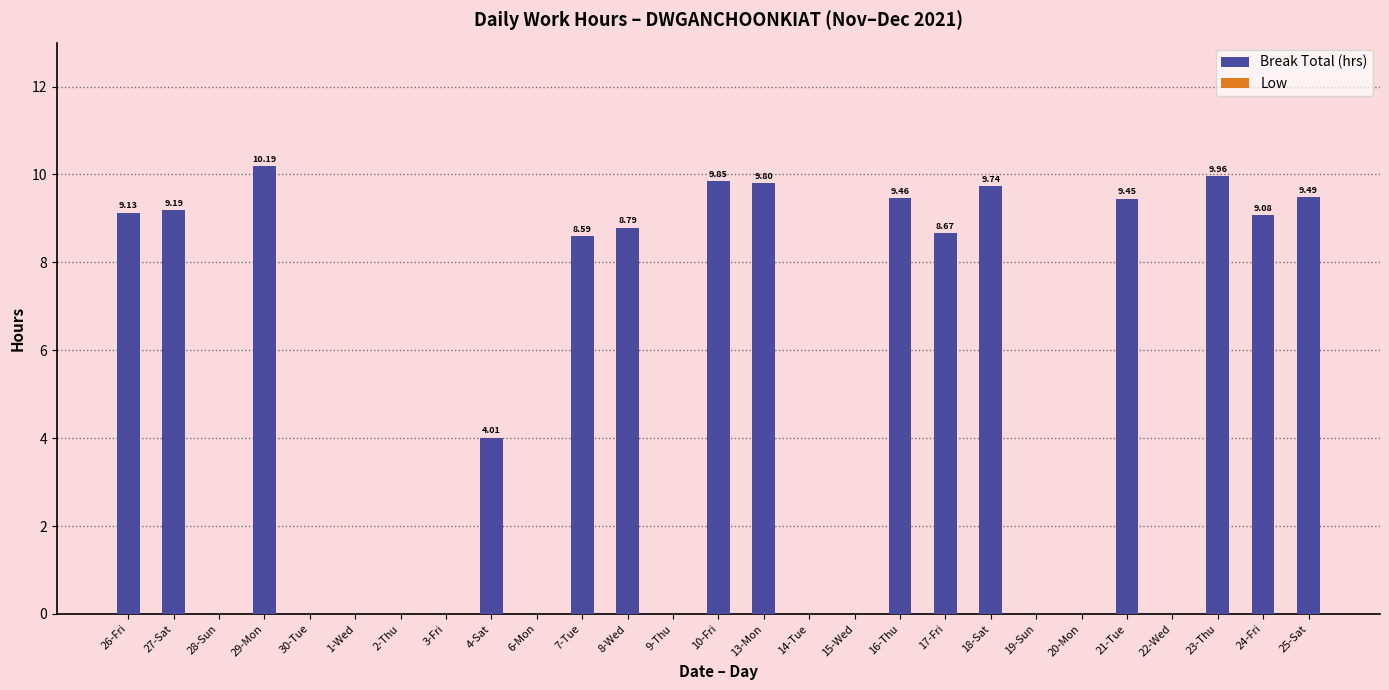

Are the bars horizontal?

No